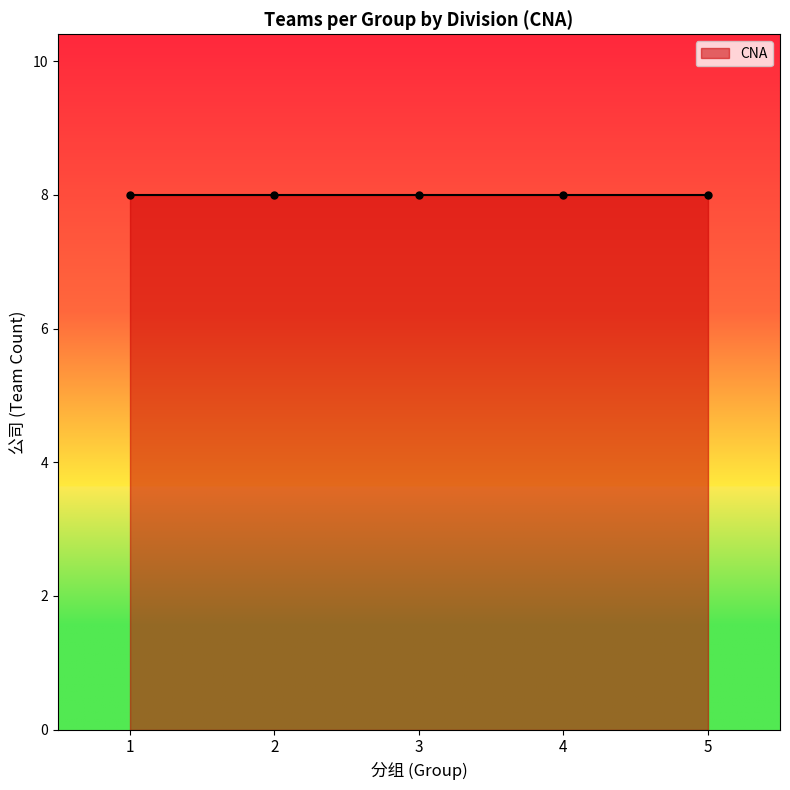

Which label corresponds to the smallest value in the chart?

1